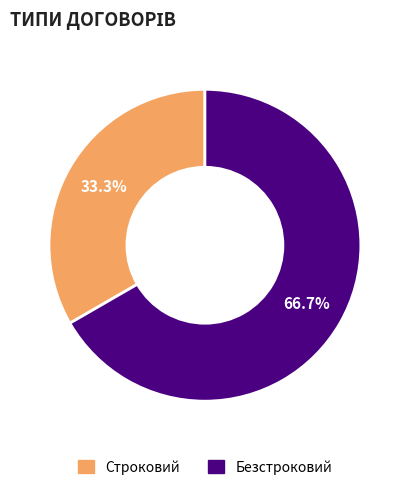

How much of the chart is everything except Безстроковий?

33.3%